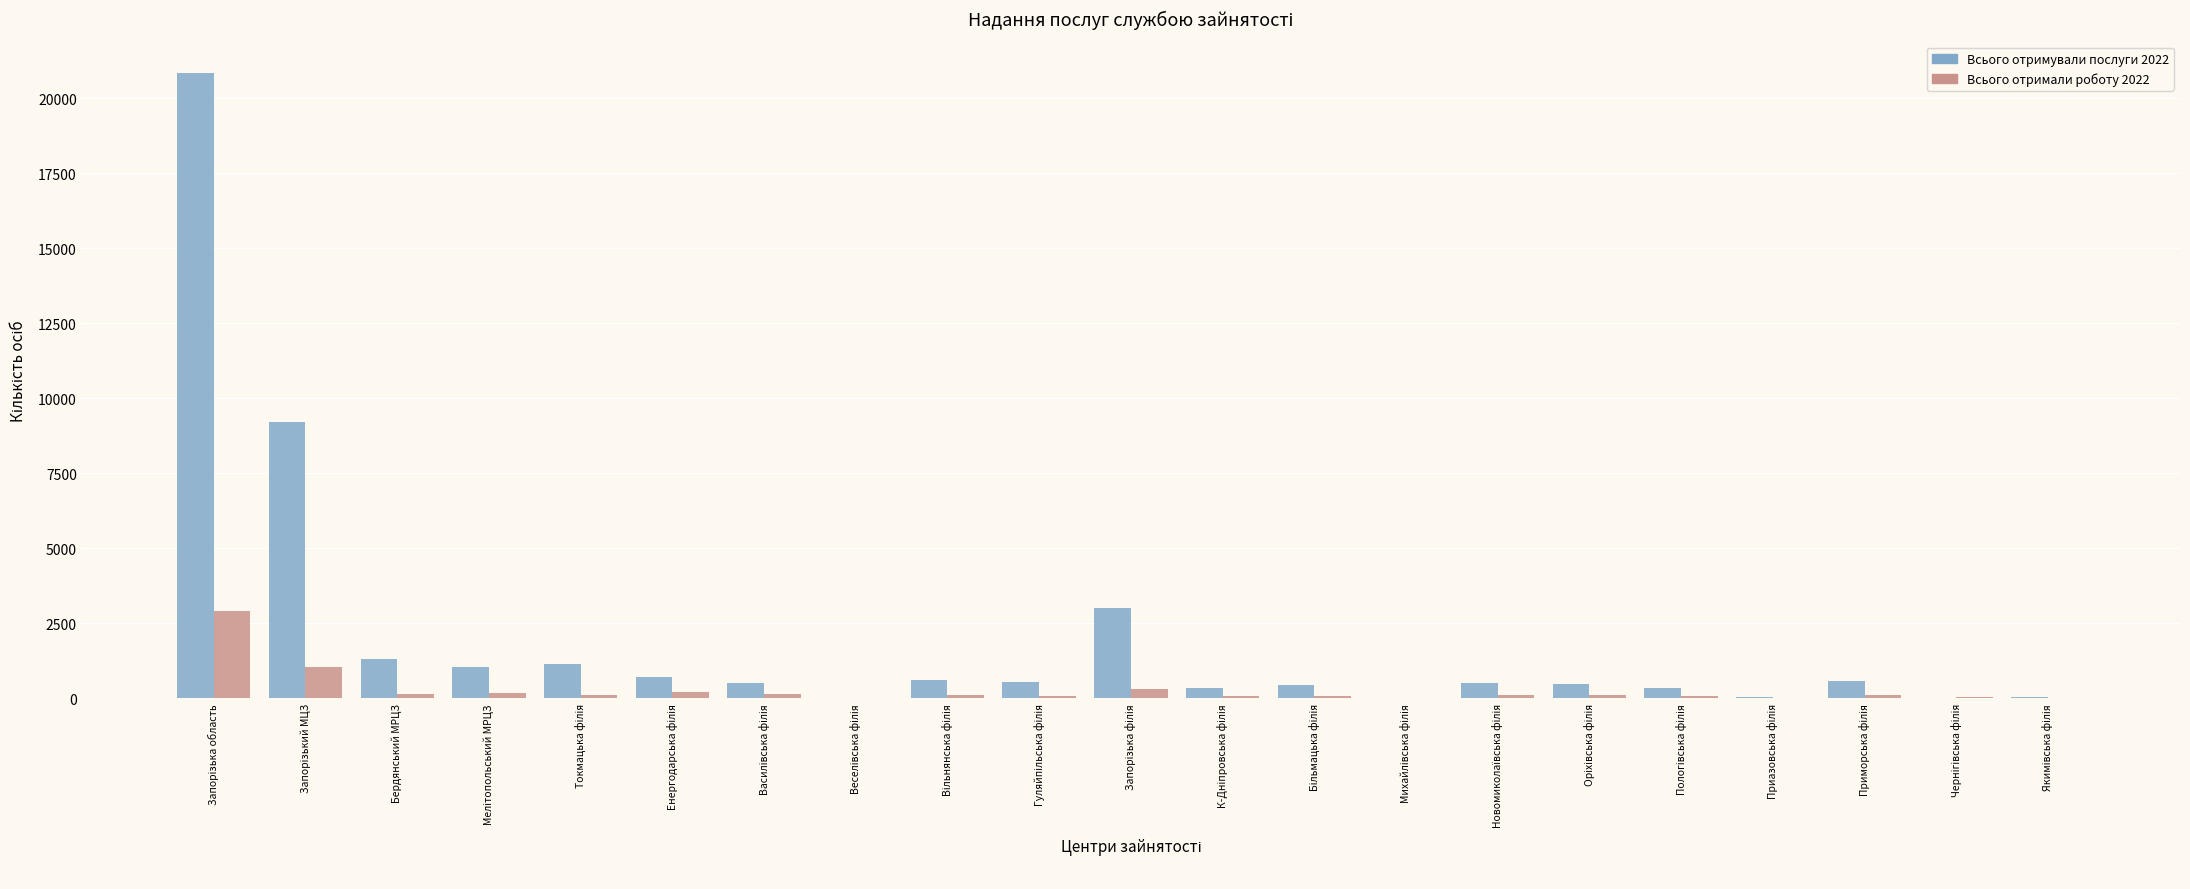

Which series has the largest total across all categories?

Всього отримували послуги 2022